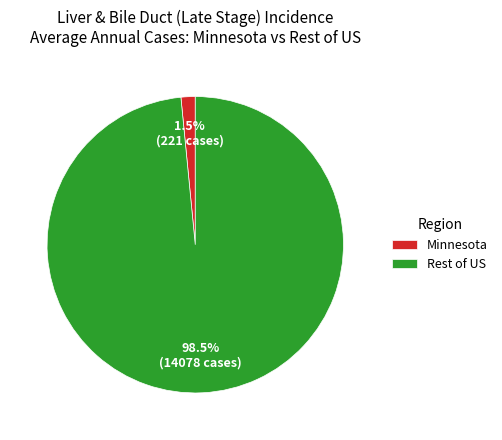

Which category has the smallest portion of the pie?

Minnesota